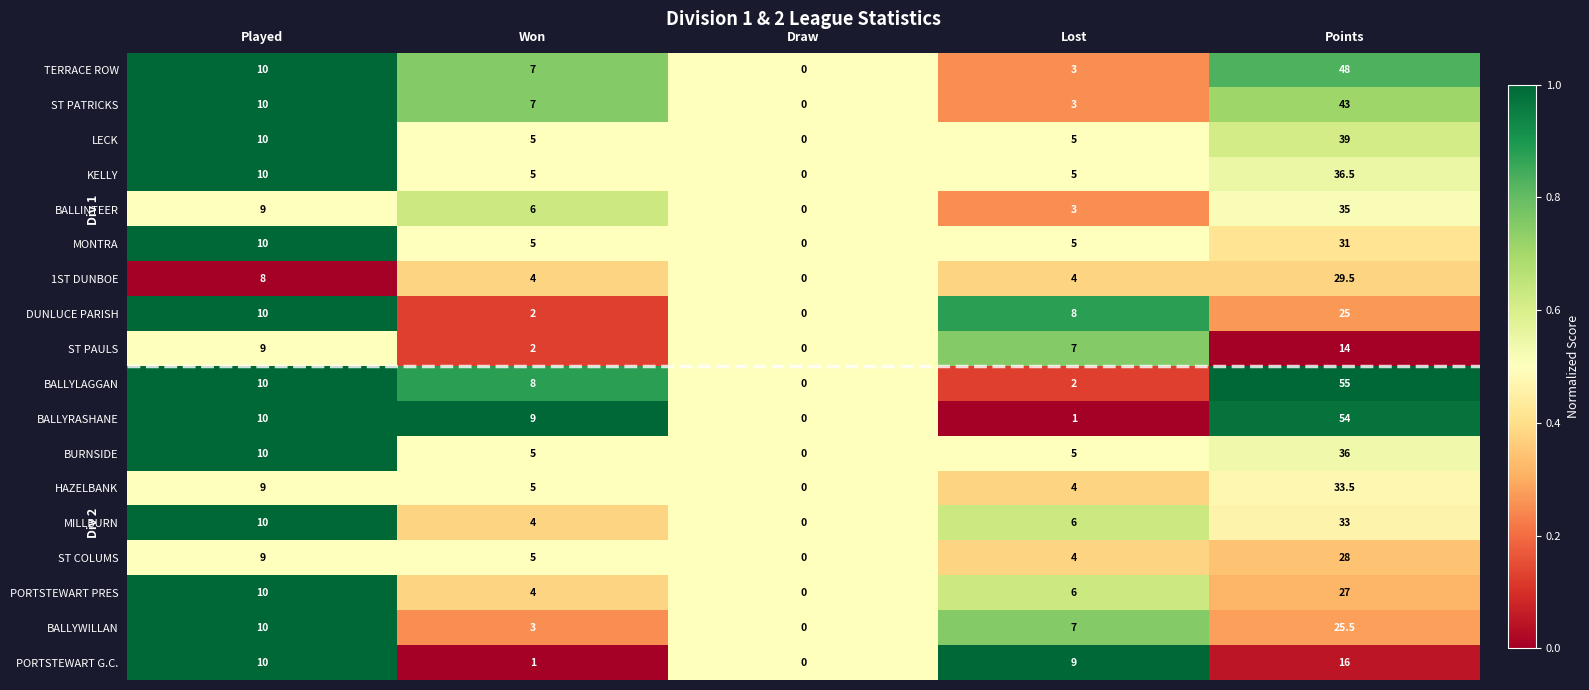

What is the average value of the MONTRA series?

10.2